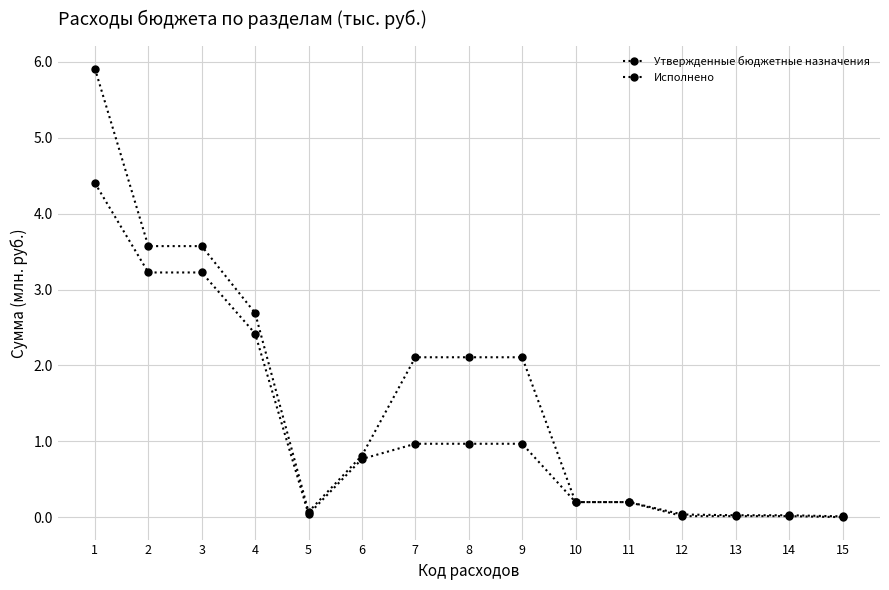

What is the difference between the Утвержденные бюджетные назначения values at 5 and 8?

2.0